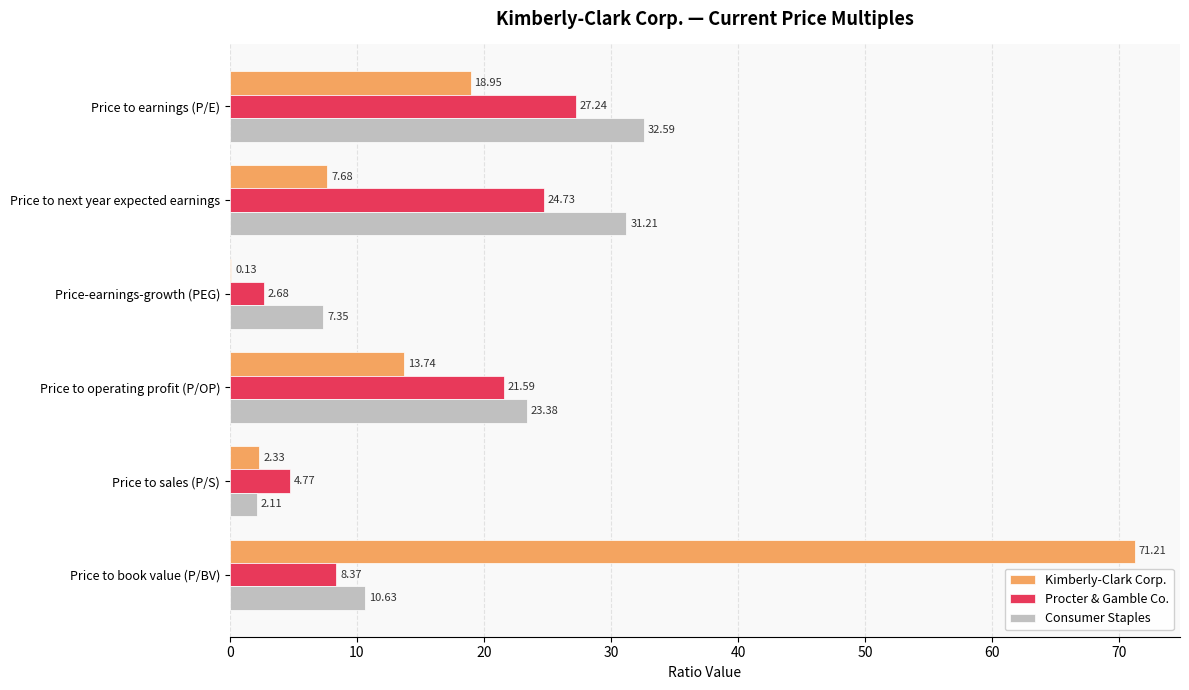

Between Price to operating profit (P/OP) and Price to book value (P/BV), which series saw the biggest shift?

Kimberly-Clark Corp.